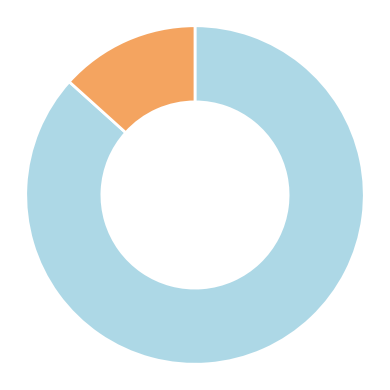

Is there a majority slice in this chart?

Yes